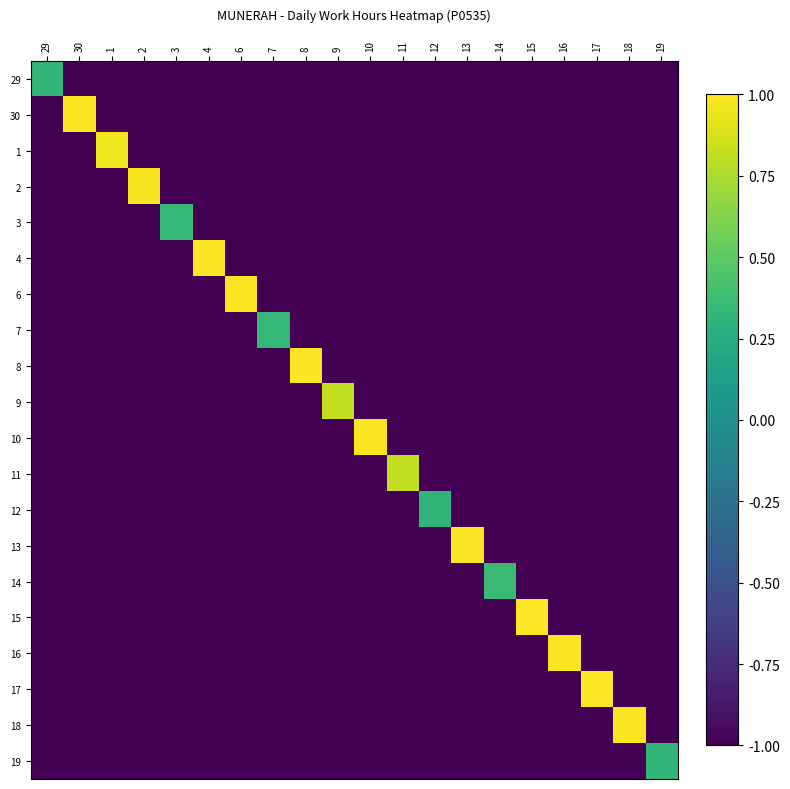

List the series in order of their peak value, lowest first.

12, 29, 19, 7, 3, 14, 9, 11, 1, 2, 30, 16, 18, 10, 6, 4, 8, 13, 15, 17